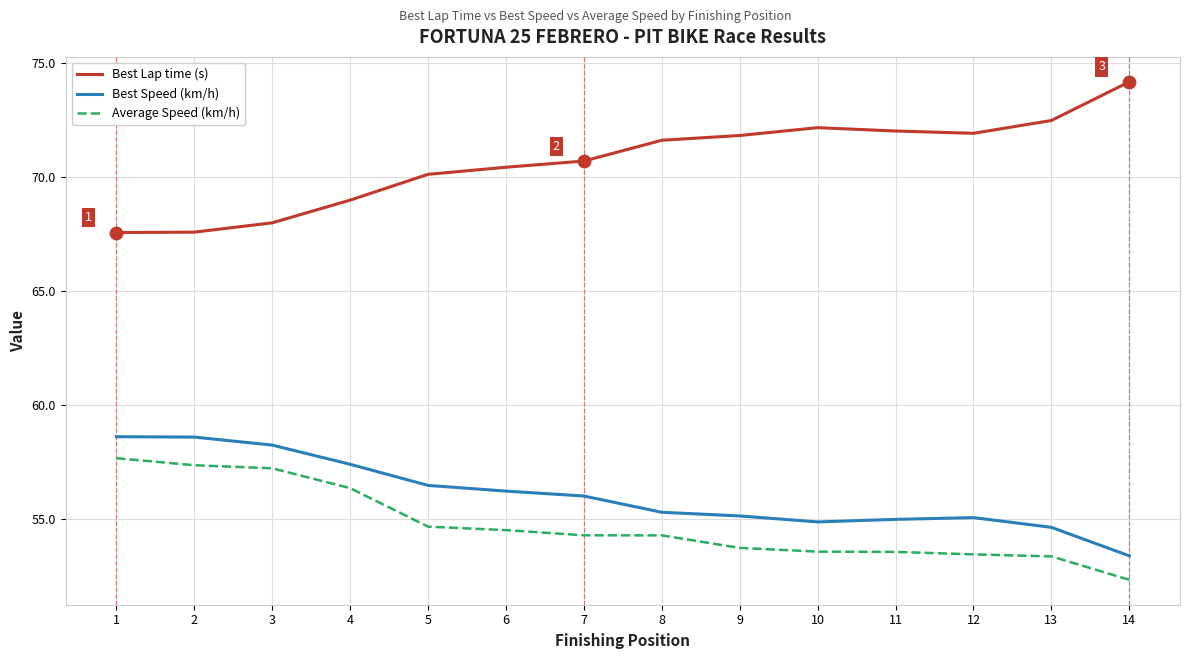

What is the total value across all series at 4?

182.7